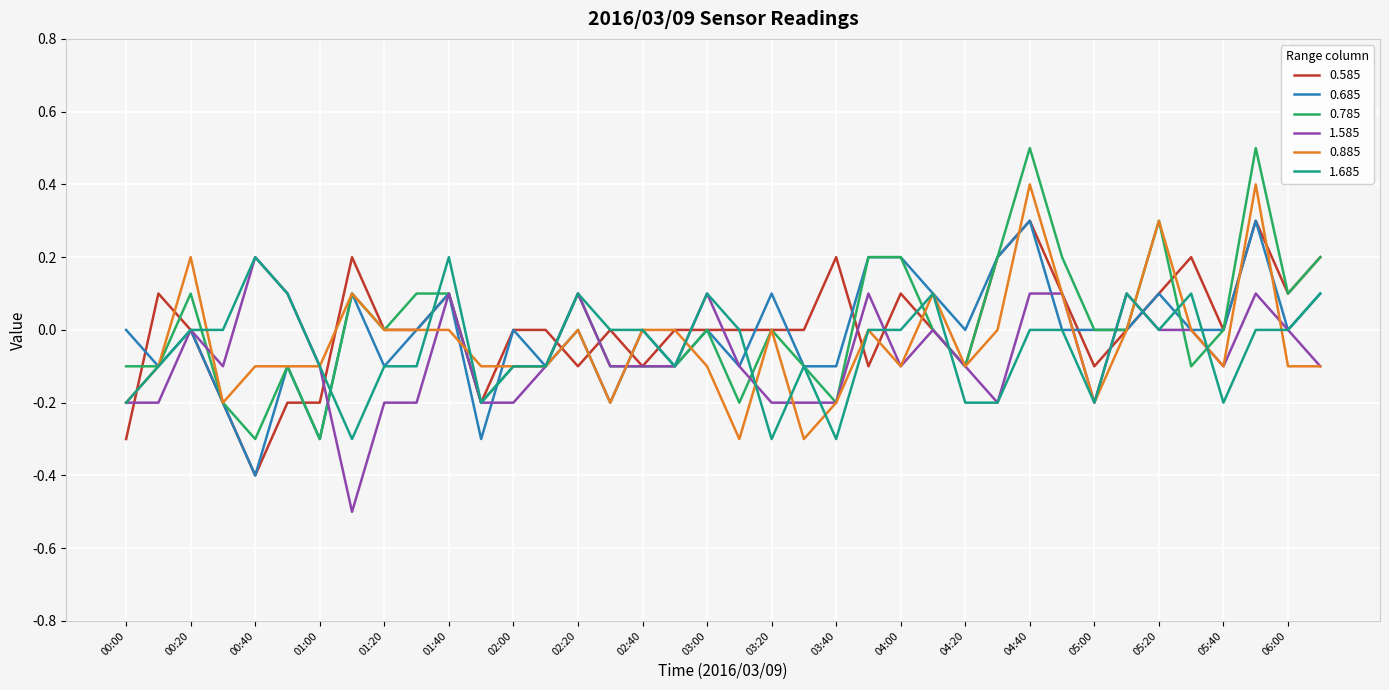

How many lines are shown in the chart?

6